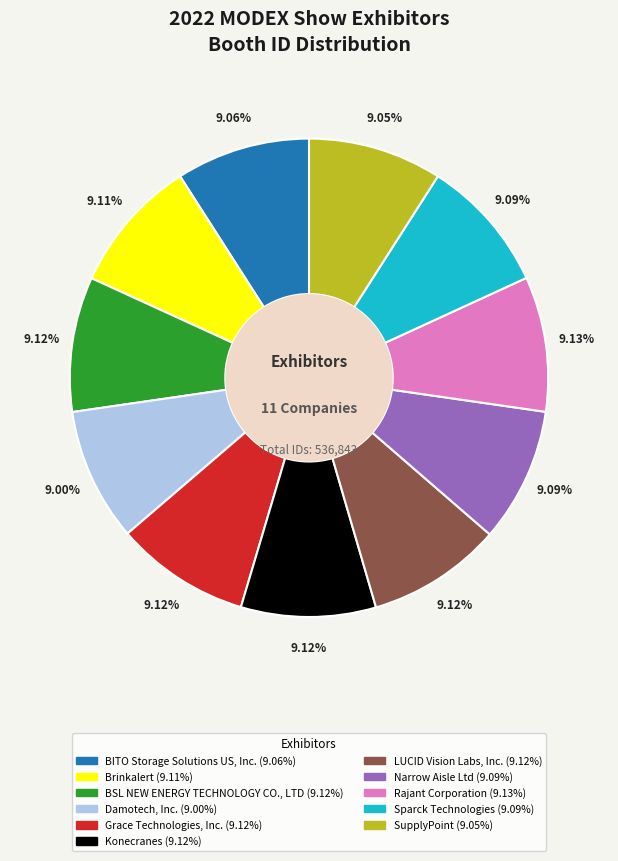

To the nearest percent, what is the average slice percentage?

9%